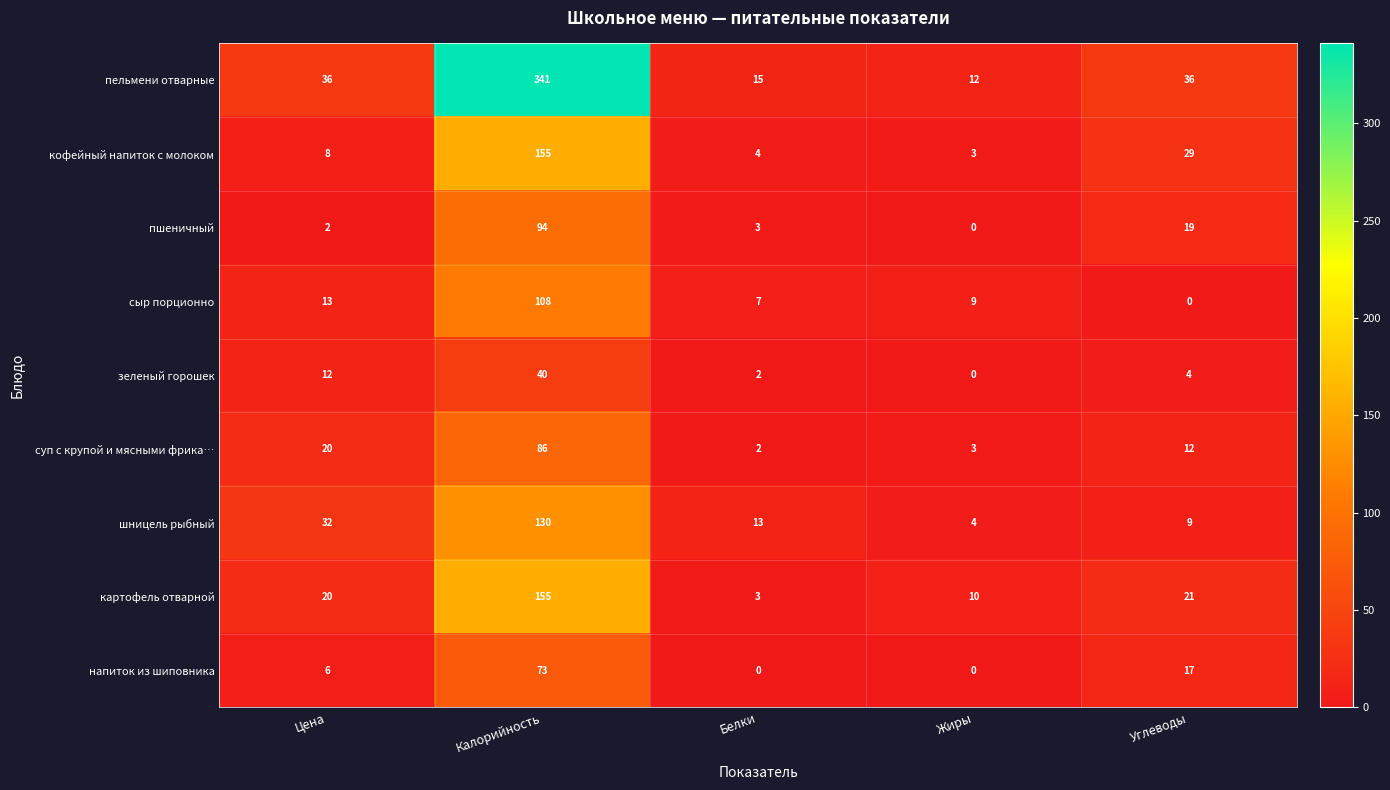

What is the difference between the highest and lowest values at Калорийность?

301